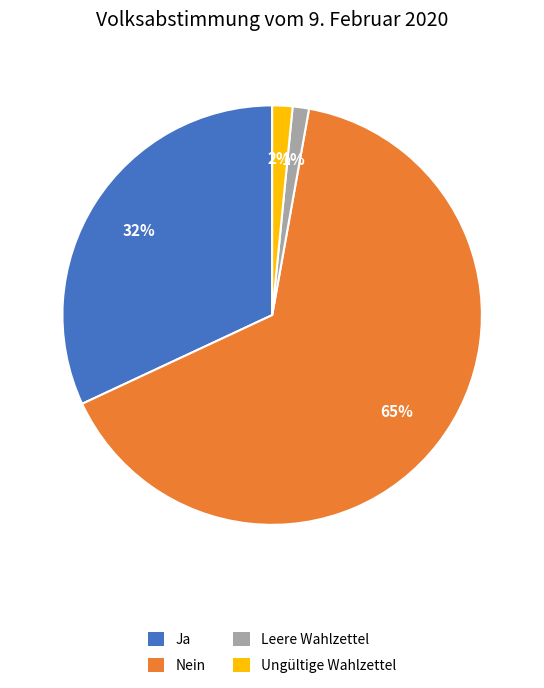

What percentage is the Ungültige Wahlzettel slice, to the nearest percent?

2%